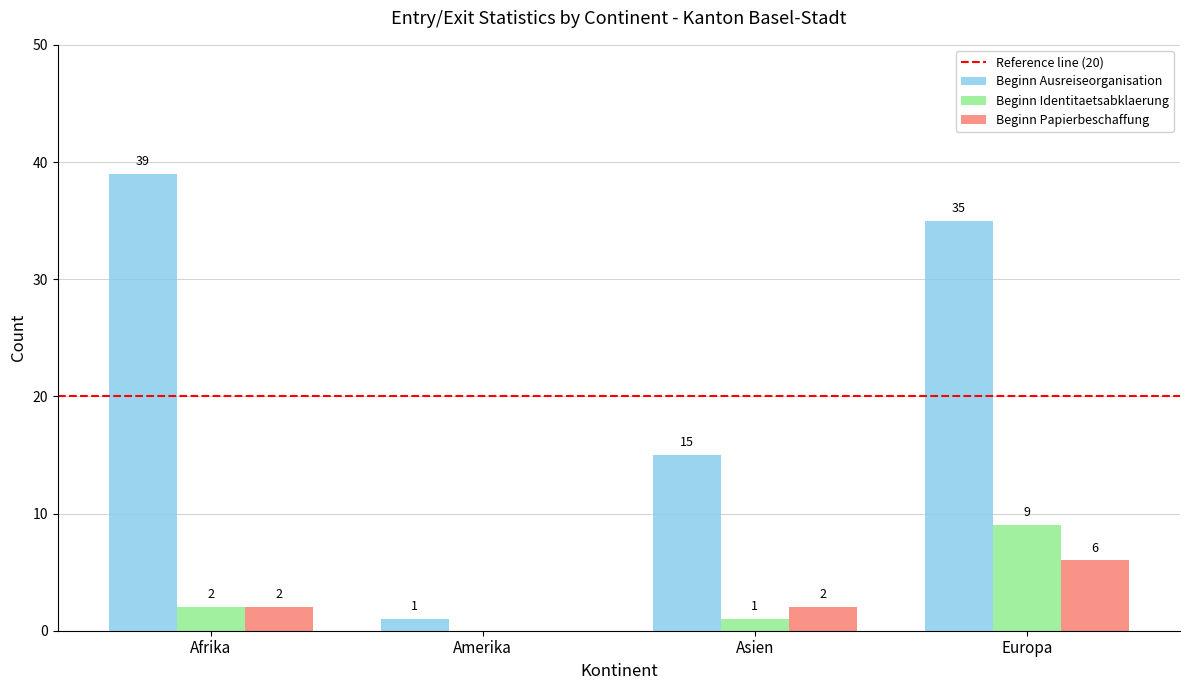

Which series has the largest total across all categories?

Beginn Ausreiseorganisation